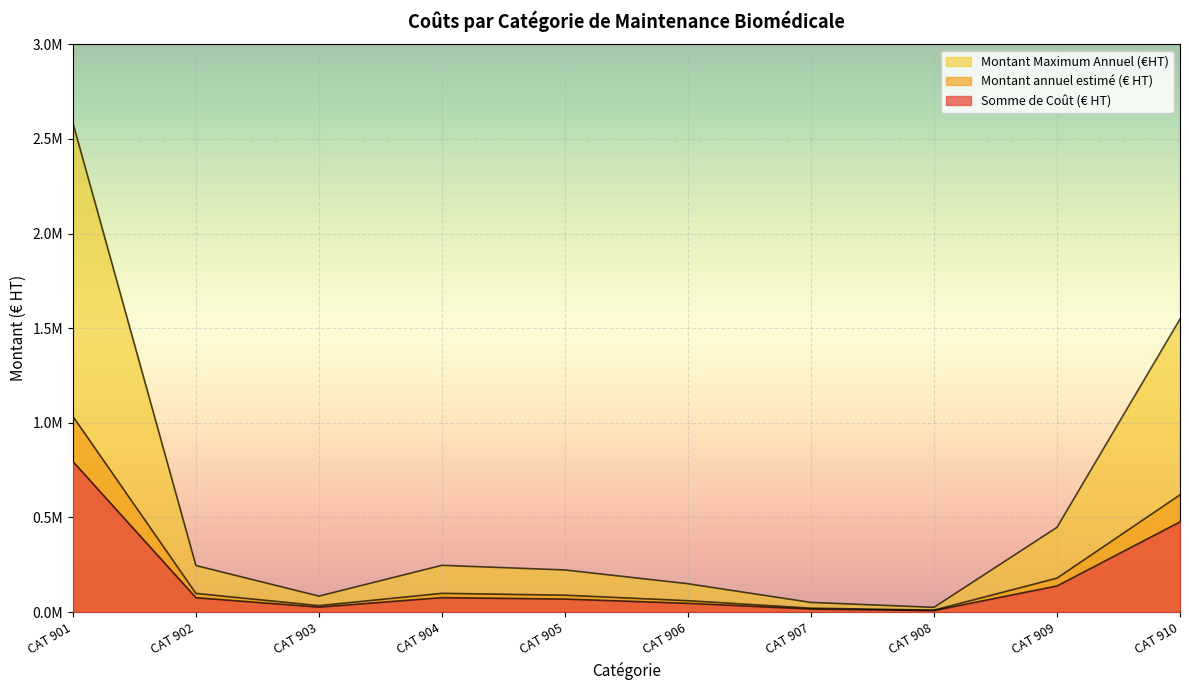

The value of Montant annuel estimé (€ HT) at CAT 906 is 25097.9. True or false?

False